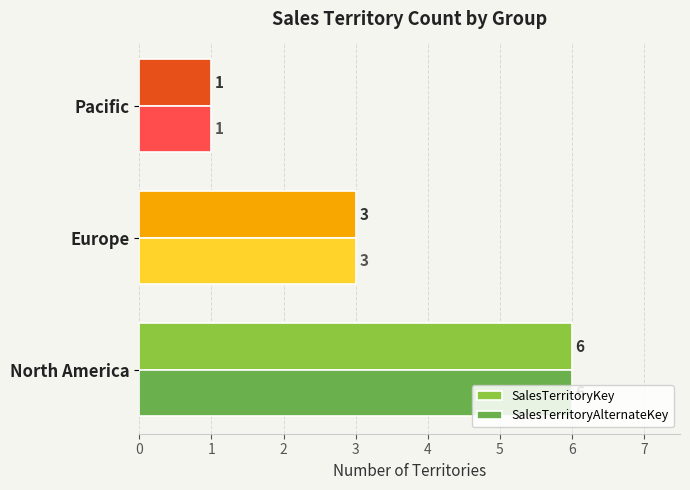

The value of SalesTerritoryKey at Pacific is 2. True or false?

False